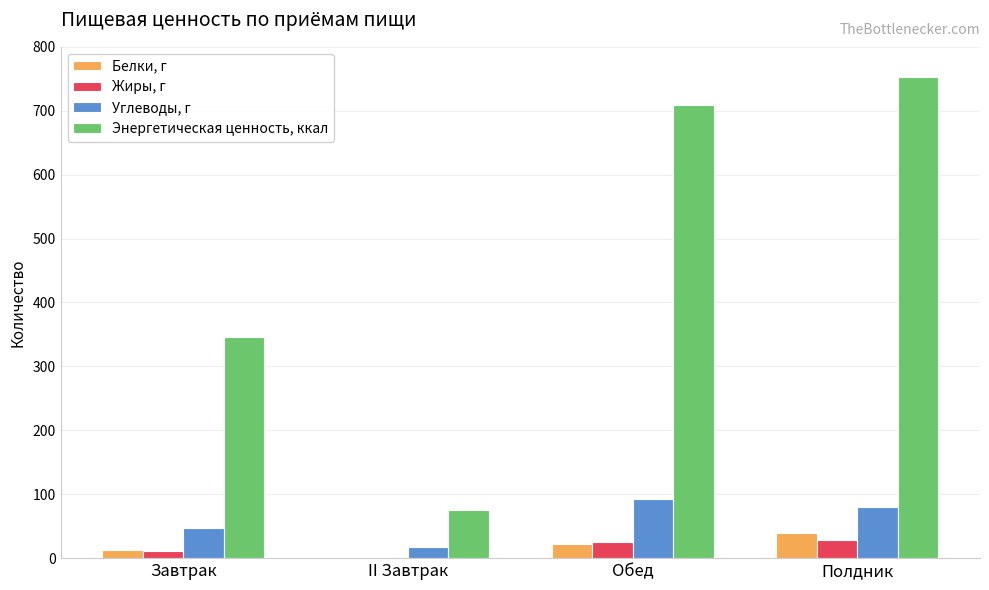

What is the maximum value for Энергетическая ценность, ккал?

752.5